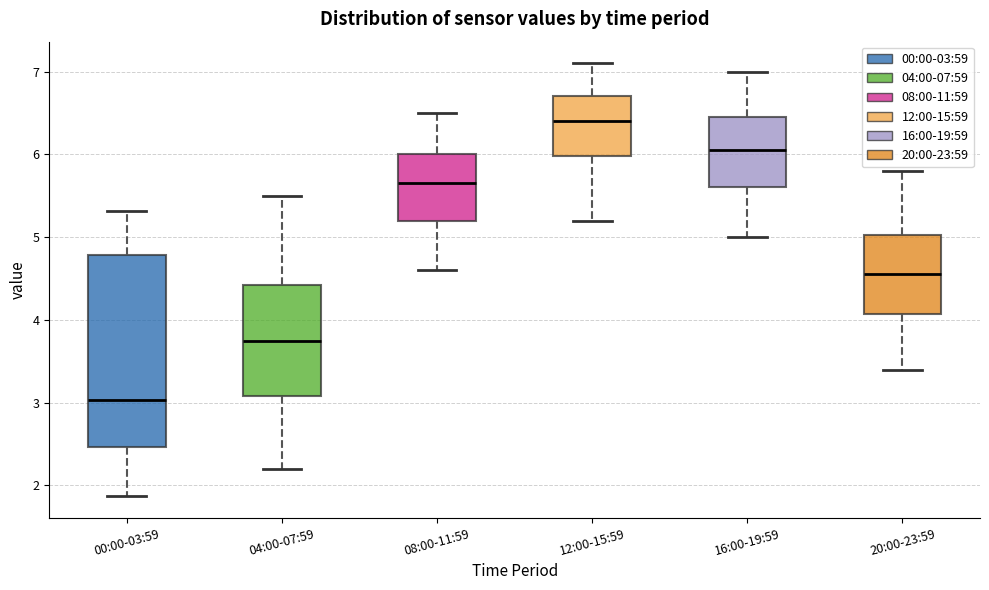

Where is the upper edge of the box for 00:00-03:59 on the y-axis? The values are not printed on the chart, so give them approximately, as read against the axis.

4.8